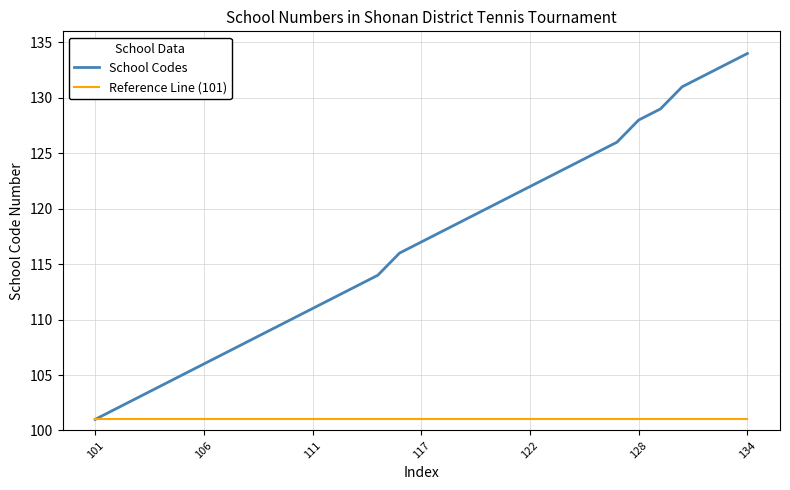

Which series has the largest total across all categories?

School Codes